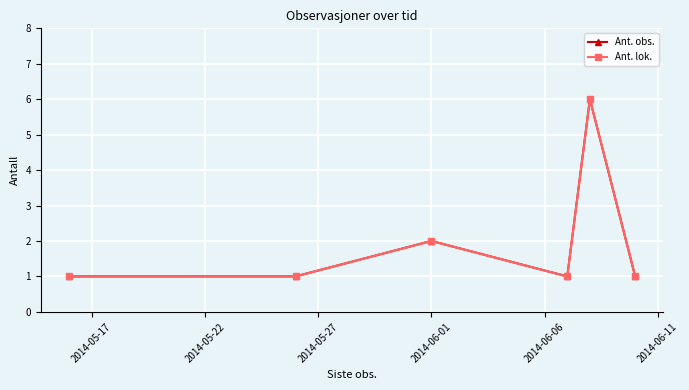

Reading left to right, list all the values displayed in this chart.

Ant. obs.: 1	1	2	1	6	1
Ant. lok.: 1	1	2	1	6	1